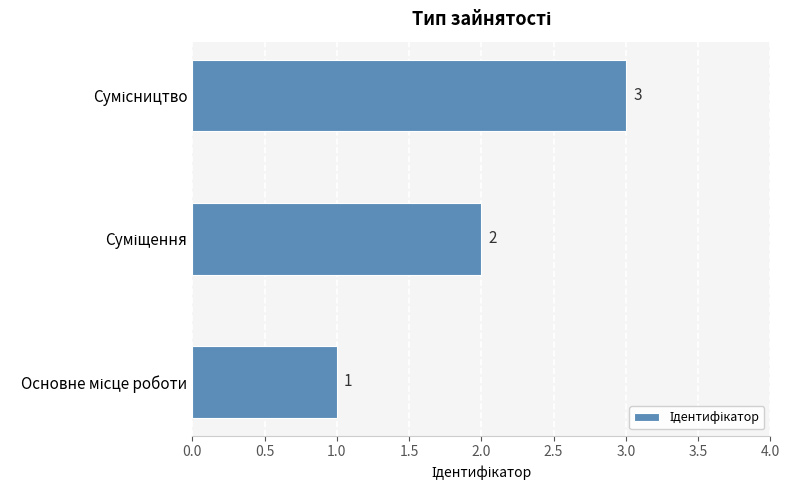

Does the chart contain any negative values?

No